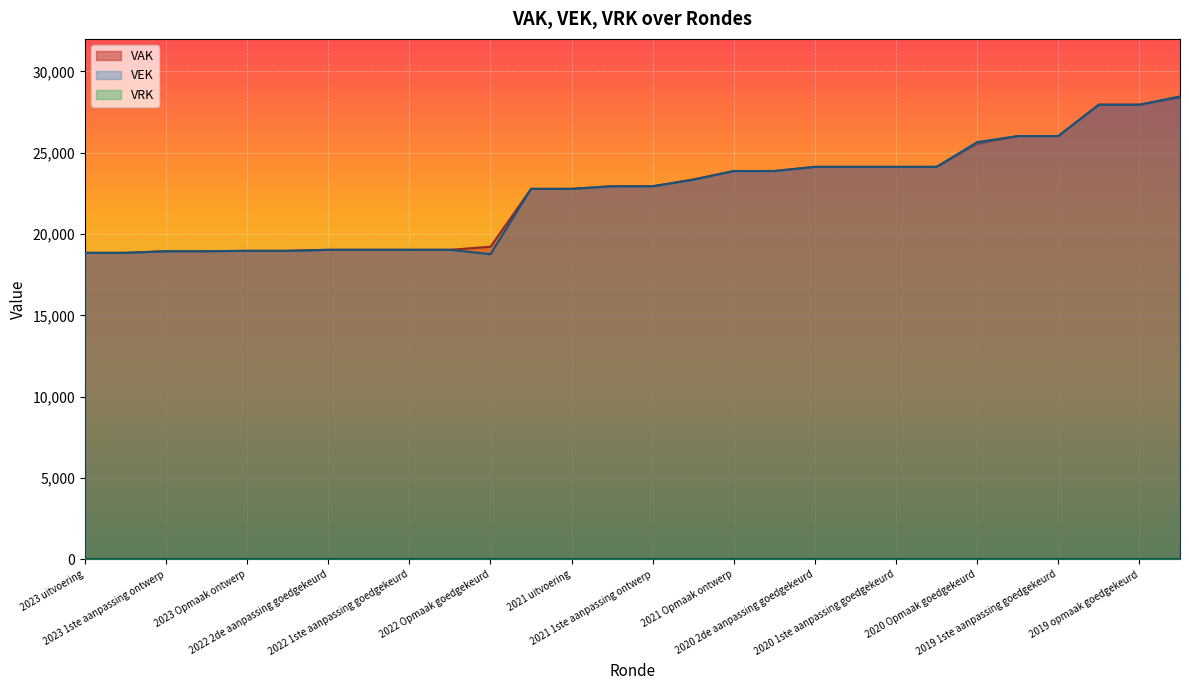

What is the maximum value for VEK?

28464